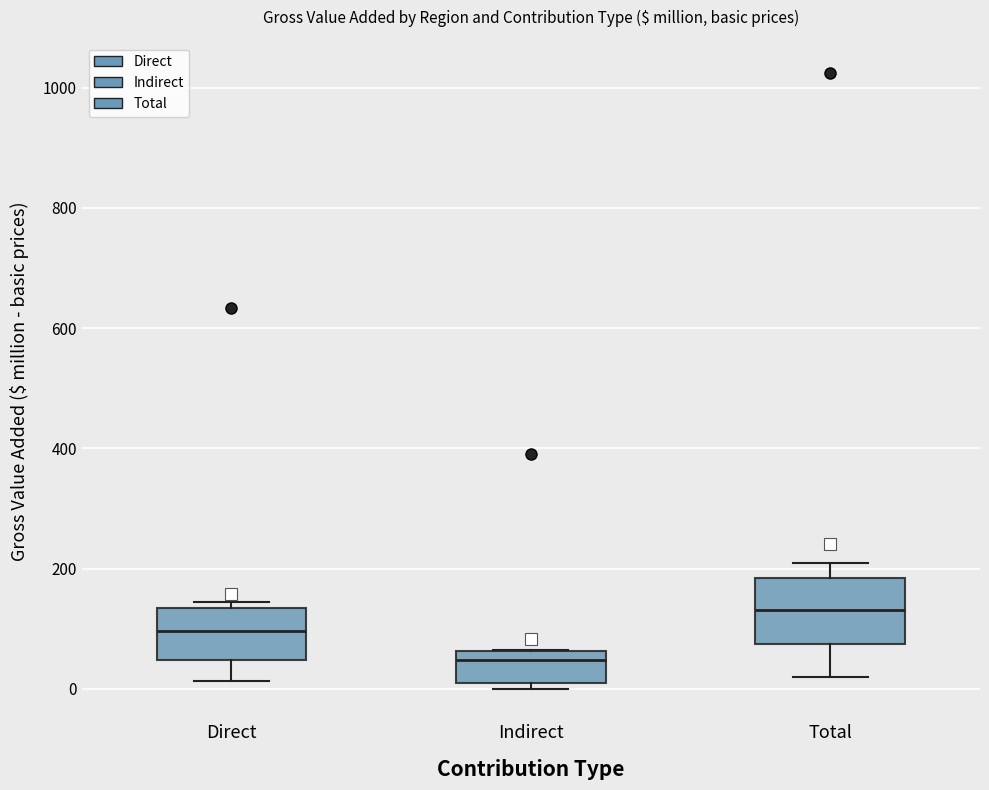

Which box has the highest median line?

Total